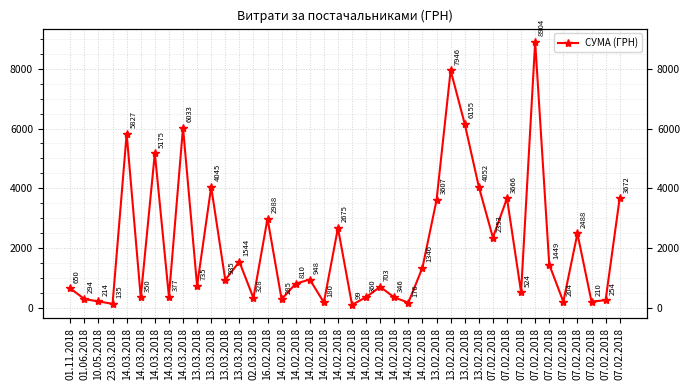

List the labels in order of value, smallest first.

14.02.2018, 23.03.2018, 14.02.2018, 14.02.2018, 07.02.2018, 07.02.2018, 10.05.2018, 07.02.2018, 14.02.2018, 01.06.2018, 02.03.2018, 14.02.2018, 14.03.2018, 14.02.2018, 14.03.2018, 07.02.2018, 01.11.2018, 14.02.2018, 13.03.2018, 14.02.2018, 13.03.2018, 14.02.2018, 14.02.2018, 07.02.2018, 13.03.2018, 07.02.2018, 07.02.2018, 14.02.2018, 16.02.2018, 13.02.2018, 07.02.2018, 07.02.2018, 13.03.2018, 13.02.2018, 14.03.2018, 14.03.2018, 14.03.2018, 13.02.2018, 13.02.2018, 07.02.2018